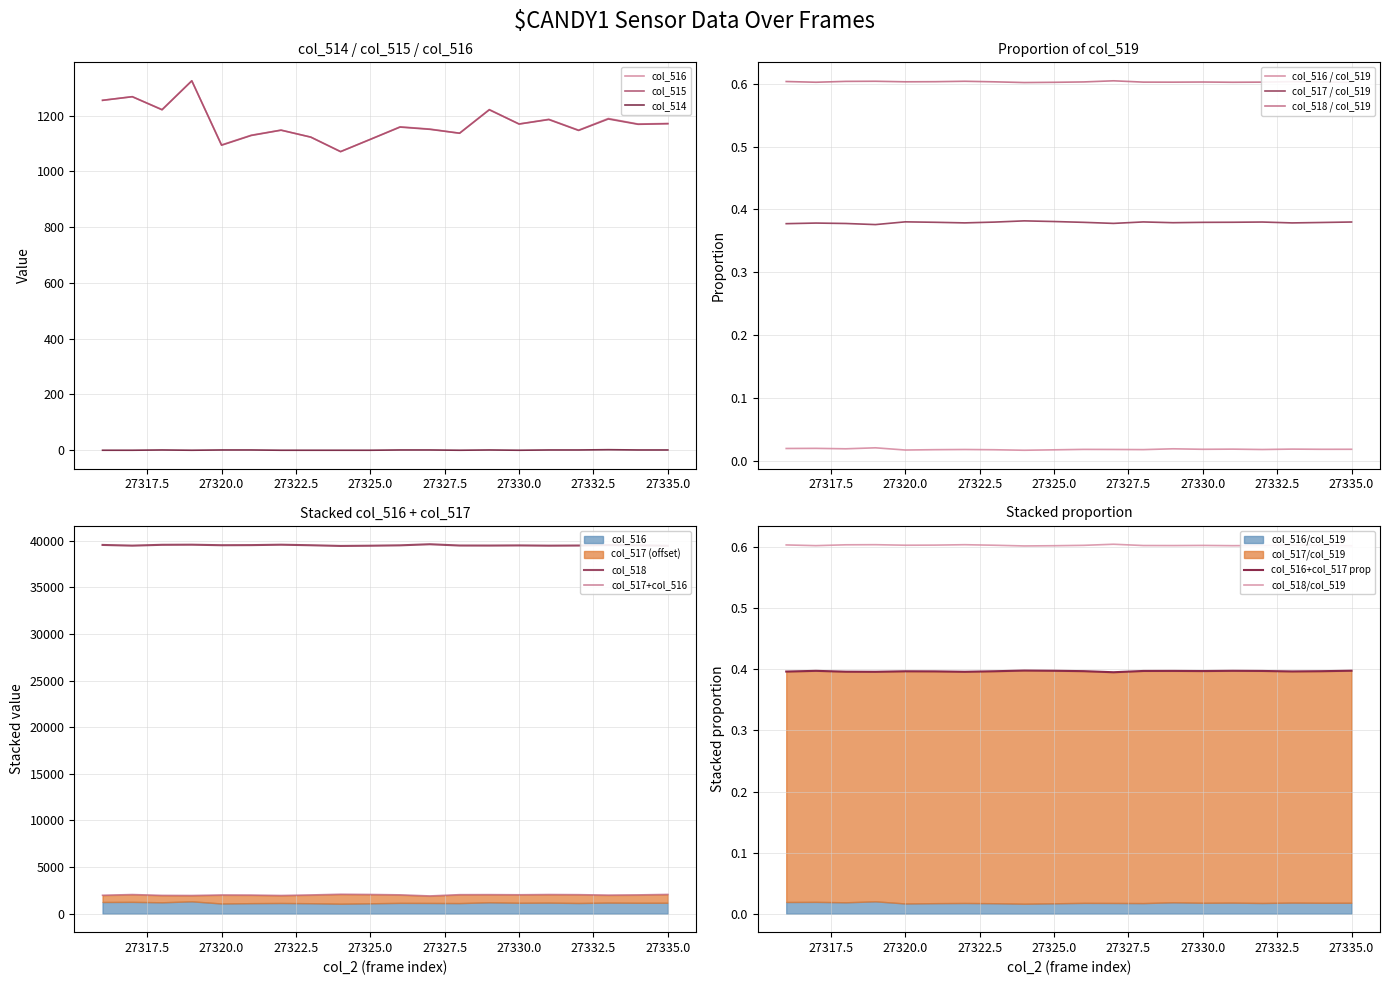

What is the average value of the col_514 series?

0.6